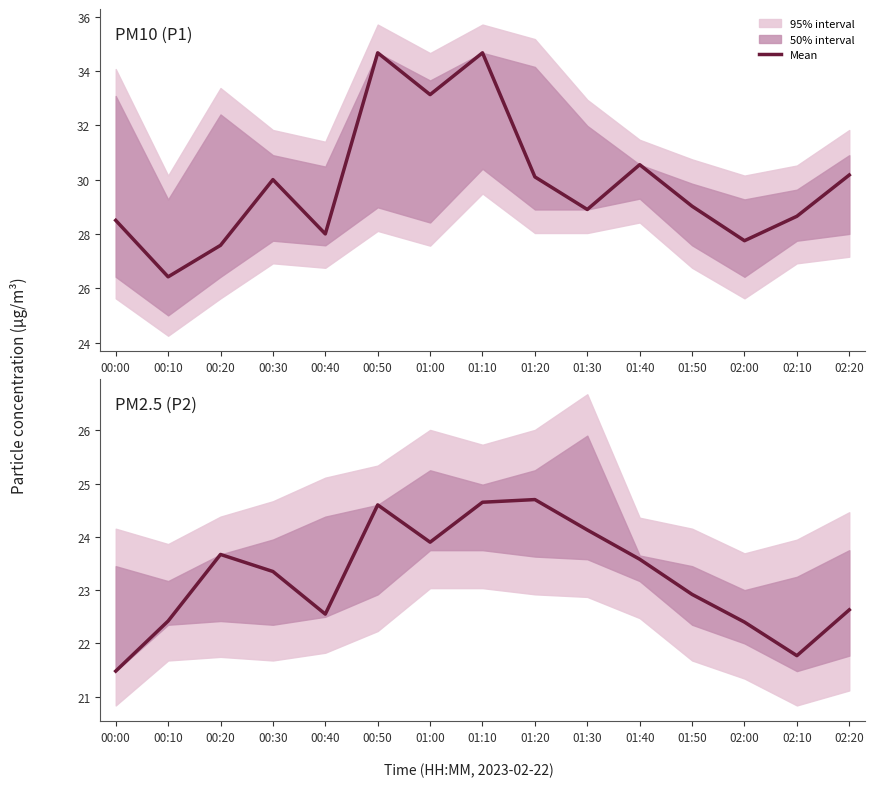

What value does the data have at 02:00?

22.4